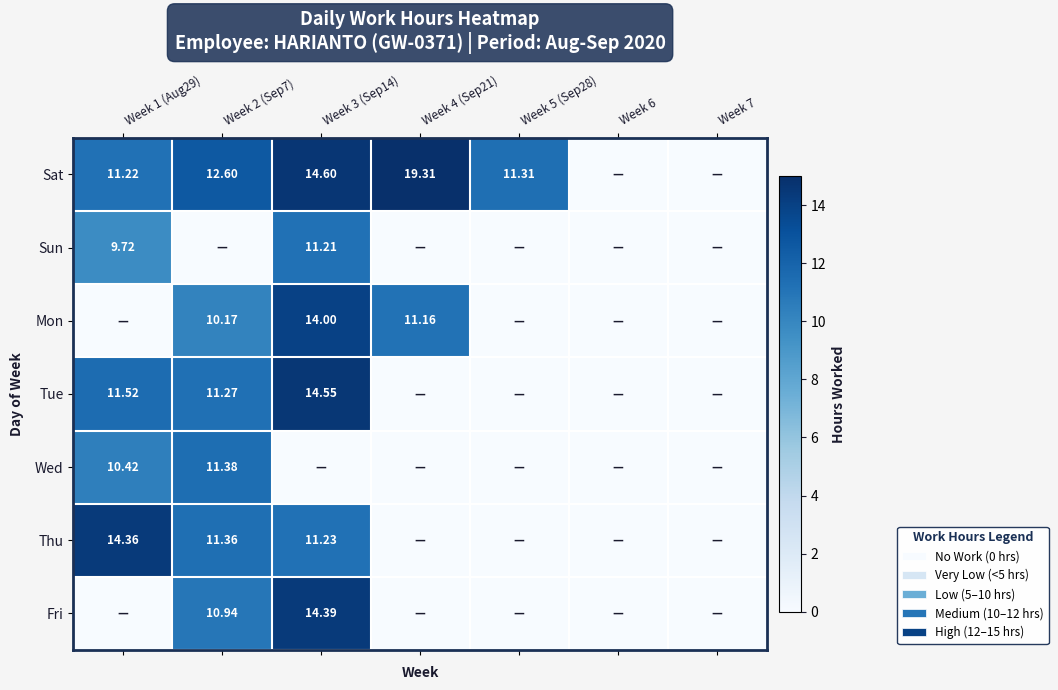

Is the value of Fri at Week 3 (Sep14) greater than the value of Sun at Week 1 (Aug29)?

Yes